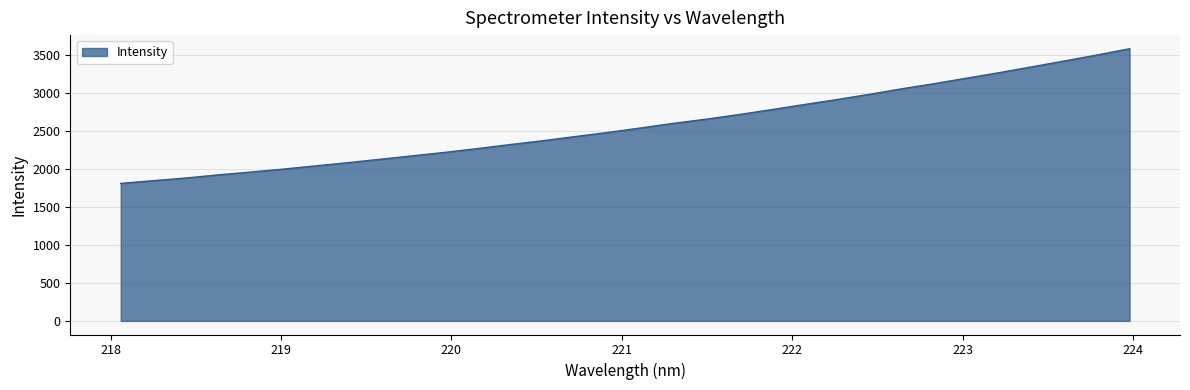

What is the greatest value displayed?

3578.3